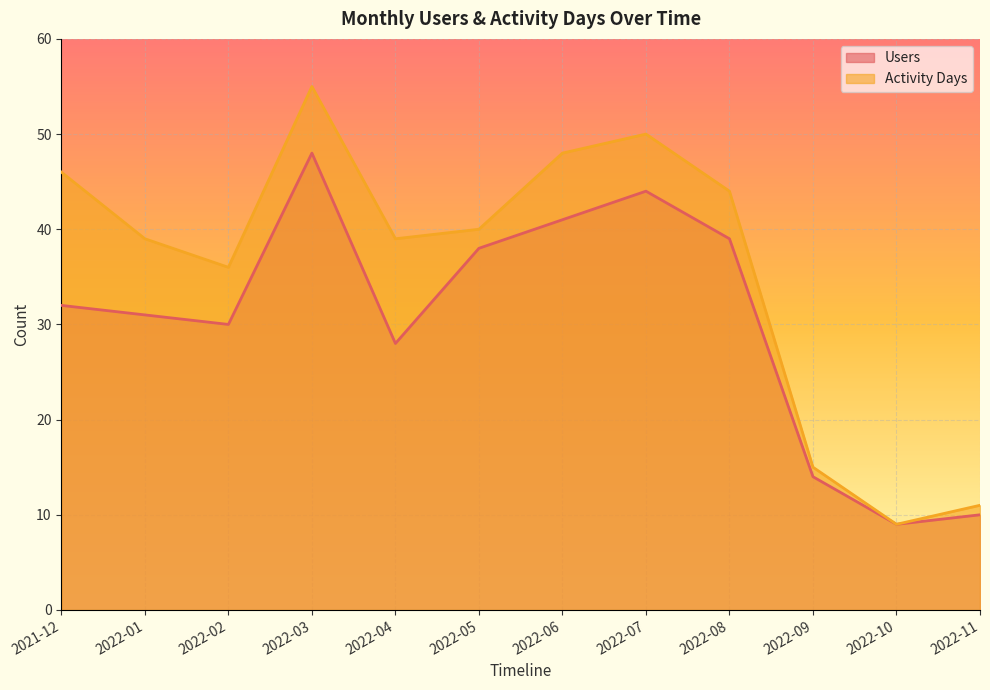

Reading left to right, transcribe all the data shown in this chart.

Users: 2021-12=32	2022-01=31	2022-02=30	2022-03=48	2022-04=28	2022-05=38	2022-06=41	2022-07=44	2022-08=39	2022-09=14	2022-10=9	2022-11=10
Activity Days: 2021-12=46	2022-01=39	2022-02=36	2022-03=55	2022-04=39	2022-05=40	2022-06=48	2022-07=50	2022-08=44	2022-09=15	2022-10=9	2022-11=11